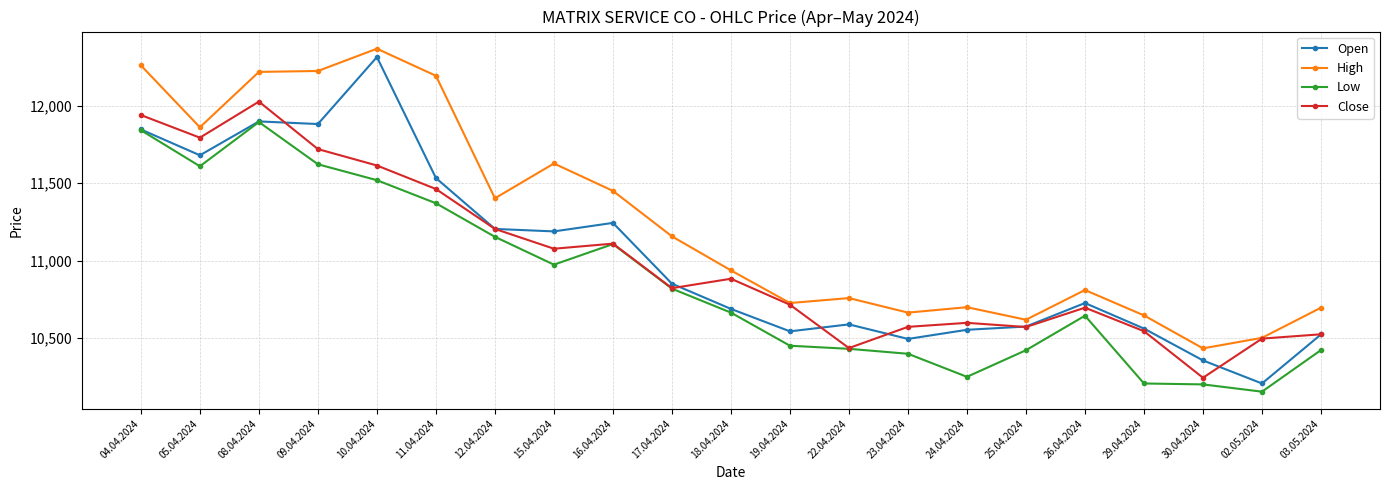

The Low series shows 18582 at 08.04.2024. True or false?

False